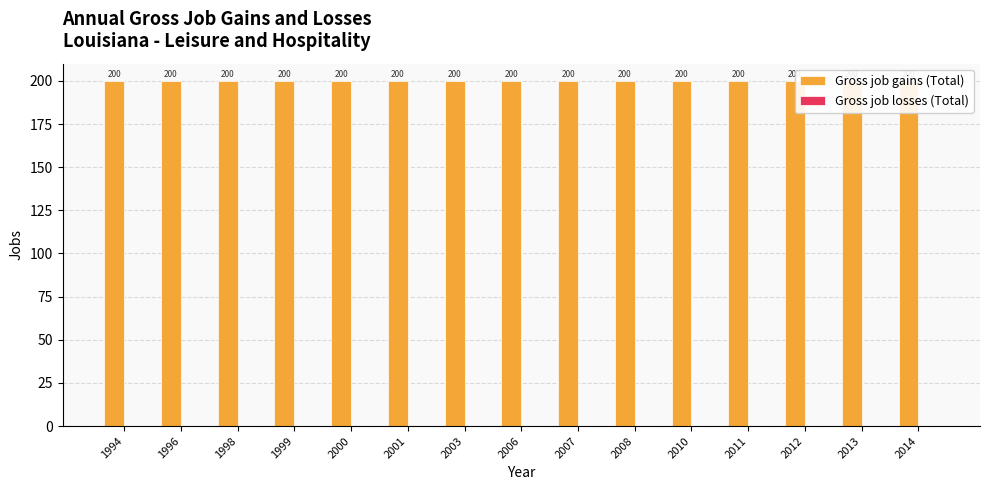

The Gross job gains (Total) series shows 200 at 2007. True or false?

True